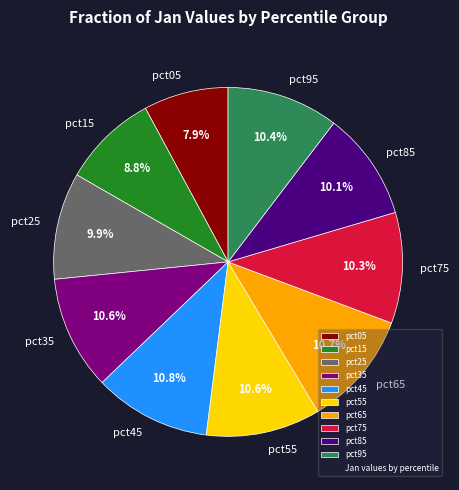

To the nearest percent, what is the average slice percentage?

10%